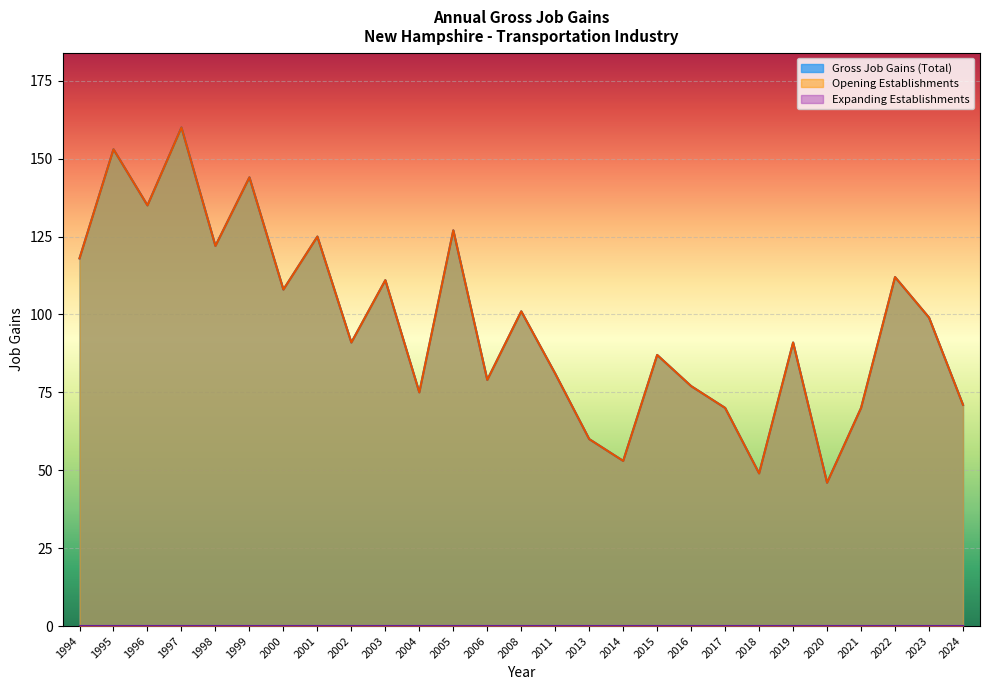

Does the chart display data point markers on the line(s)?

No